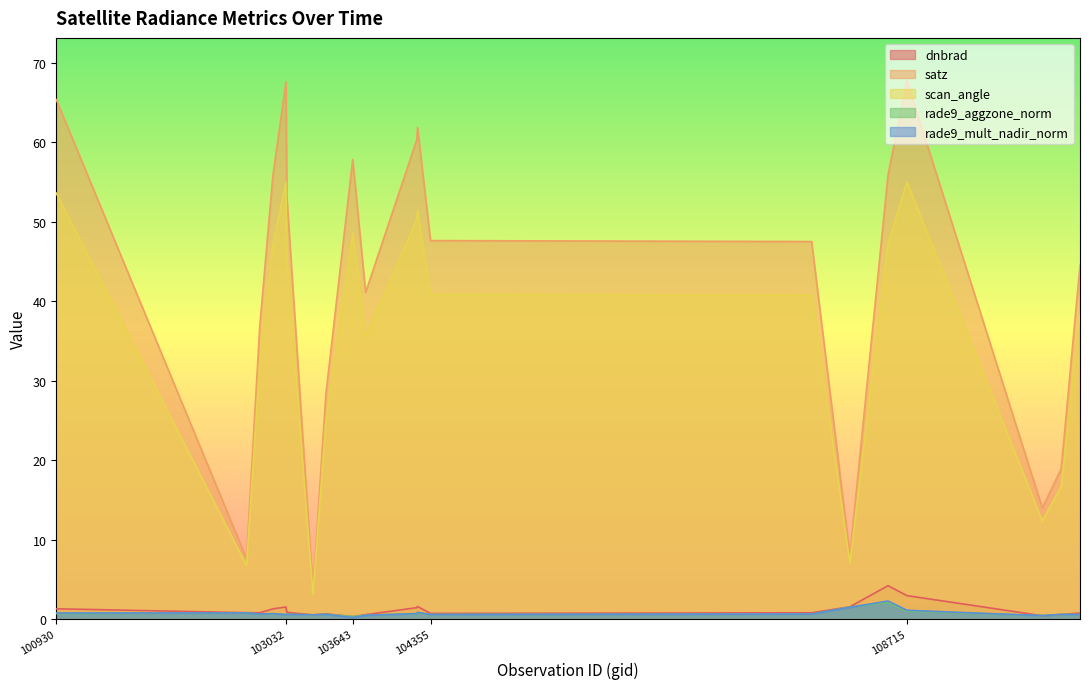

In satz, how many points are lower than both neighbors (excluding endpoints)?

5